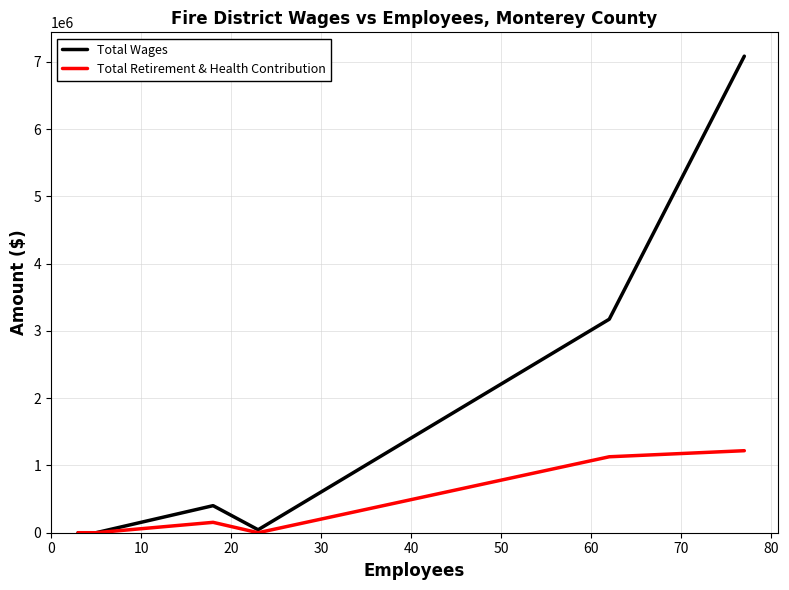

Is this an area chart (filled region under the line)?

No